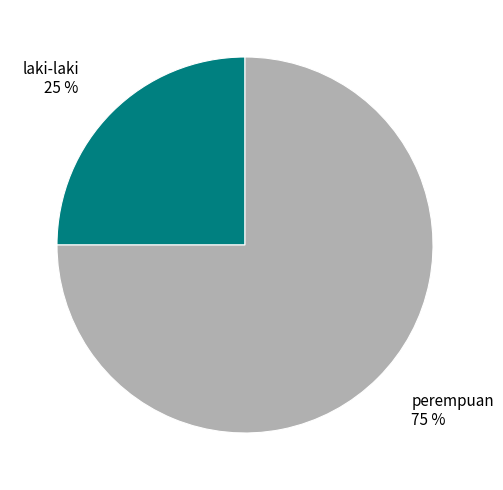

What percentage is the laki-laki slice, to the nearest percent?

25%